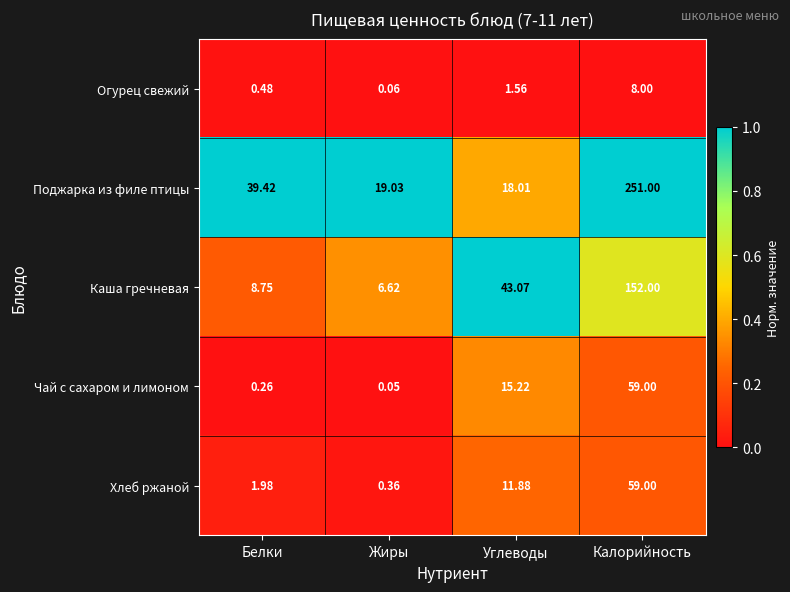

At which label is Чай с сахаром и лимоном closest to 29?

Углеводы